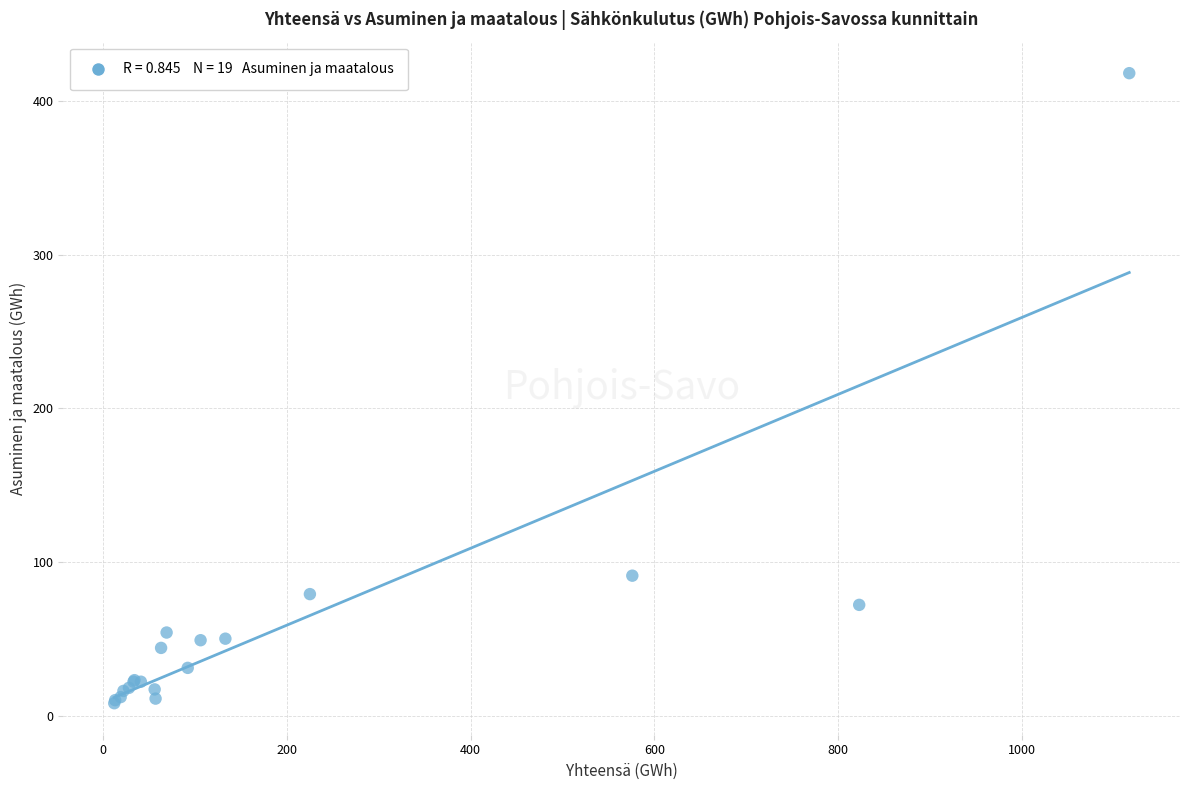

What Y value in the scatter plot is closest to 213?

91